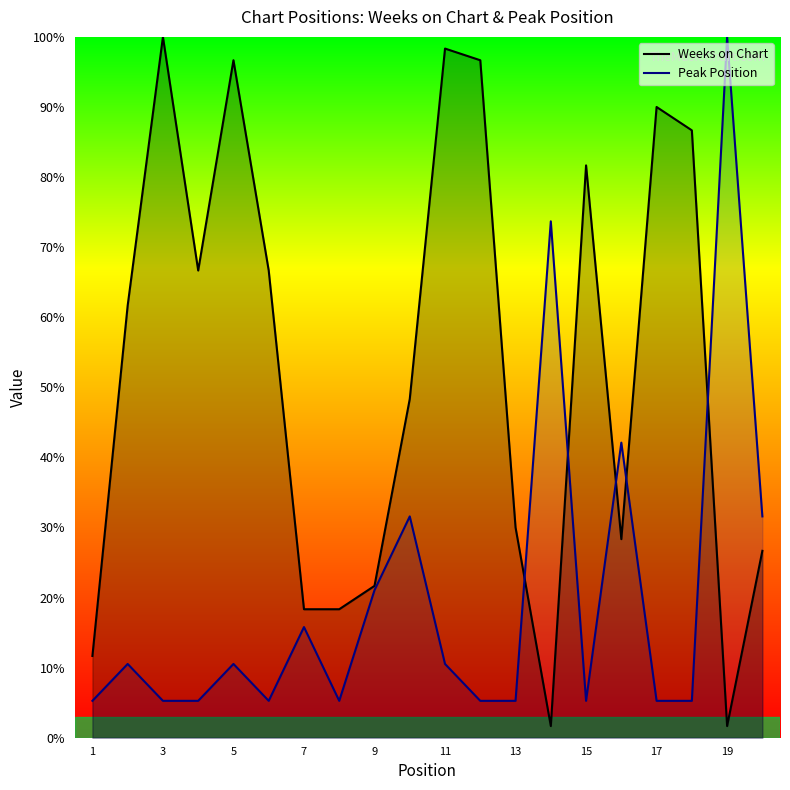

The value of Peak Position at 15 is 5.3. True or false?

True